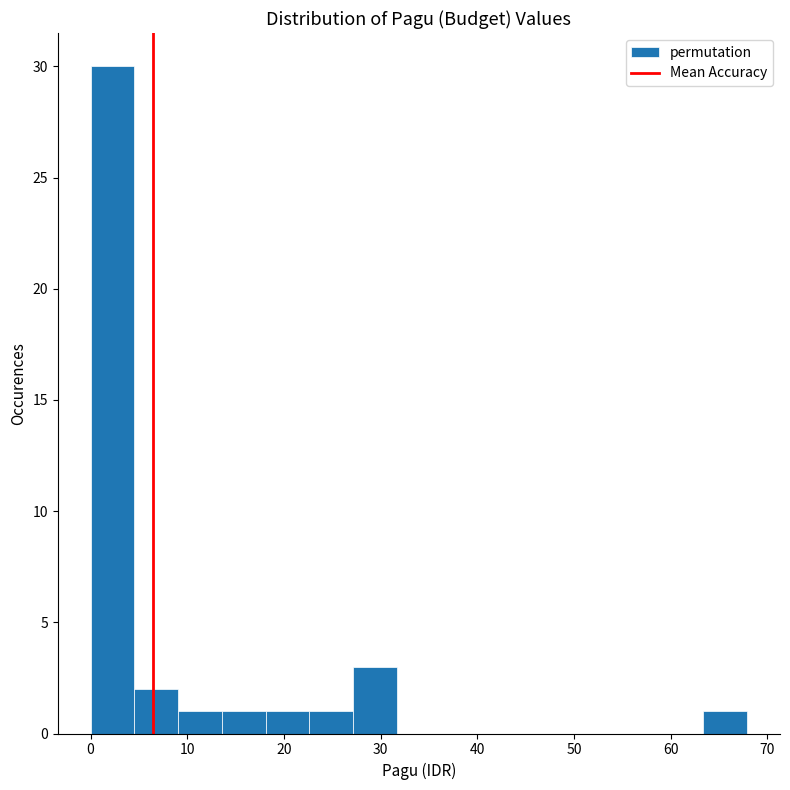

Which range on the x-axis has the tallest bar?

0 to 5